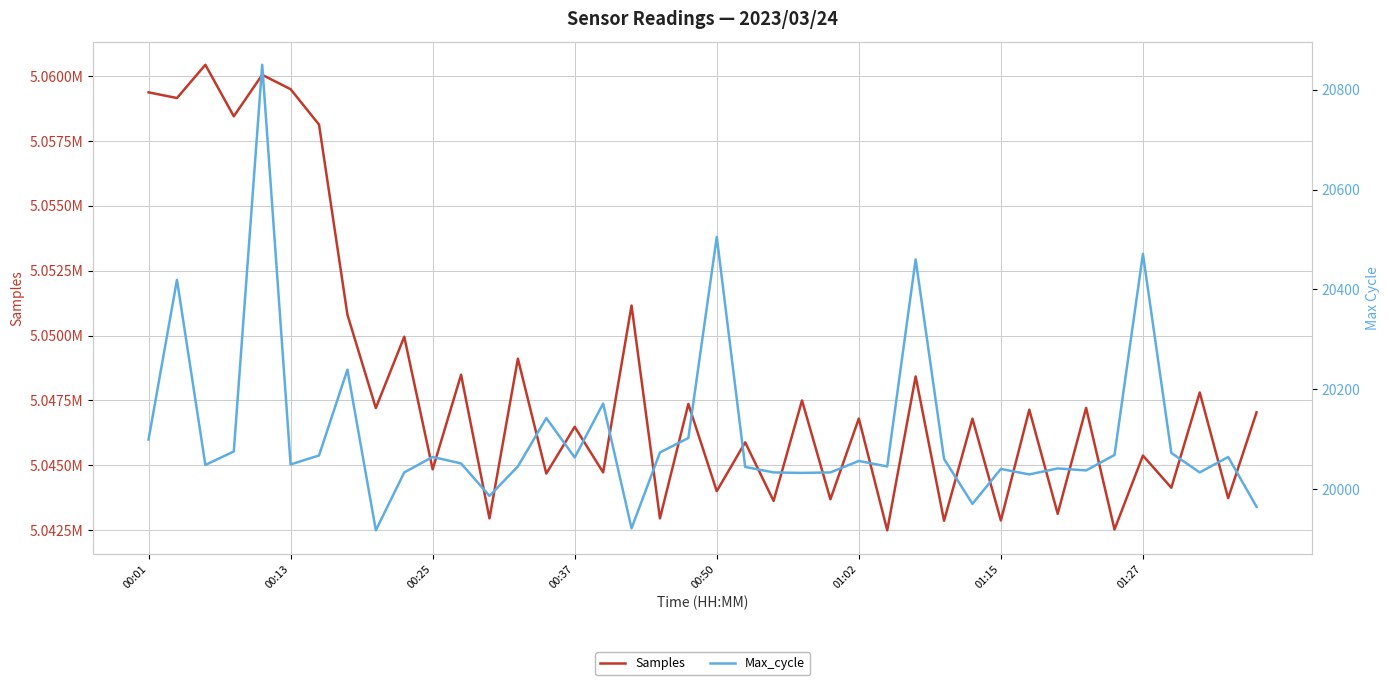

Between 36 and 38, which series saw the biggest shift?

Samples